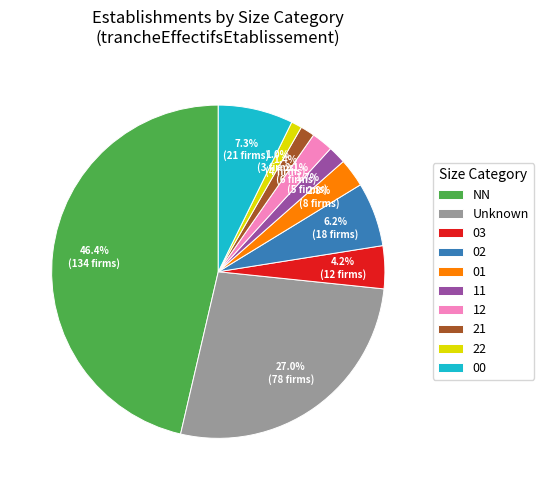

Does NN account for over 50% of the chart?

No